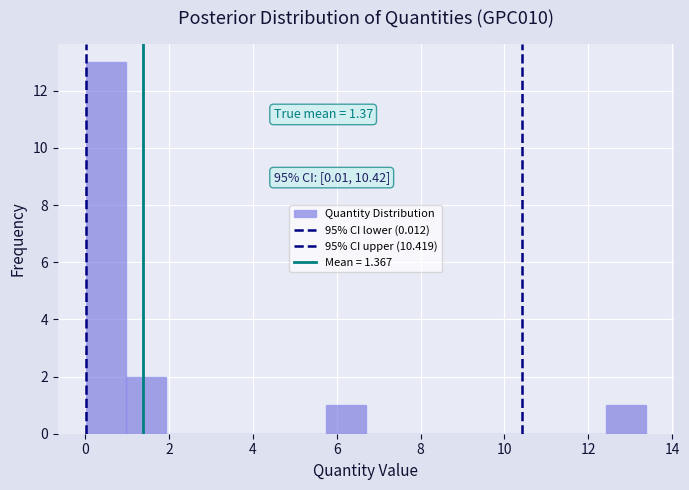

Over which range of the x-axis is the bar tallest?

0.0 to 1.0